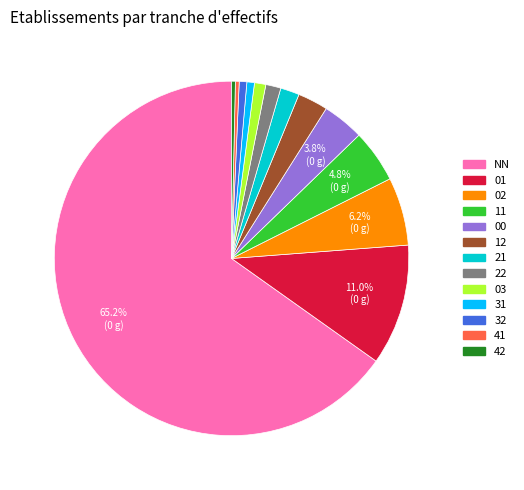

To the nearest percent, what is the combined percentage of 12 and NN?

68%